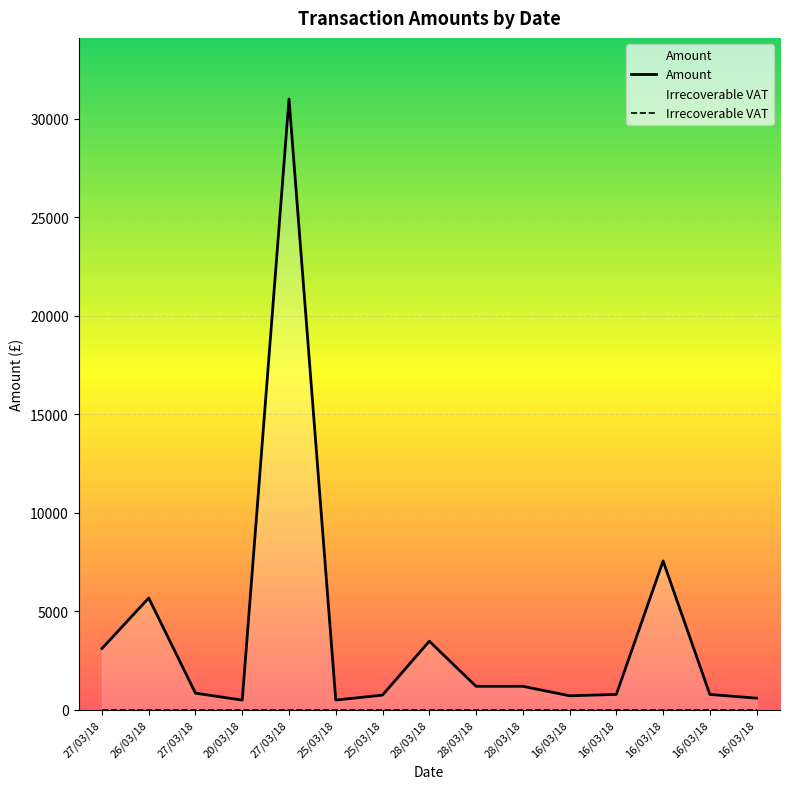

Reading left to right, what are all the values shown in this chart?

Amount: 27/03/18=3117.0	26/03/18=5679.0	27/03/18=850.0	20/03/18=500.0	27/03/18=31000.0	25/03/18=501.0	25/03/18=753.4	28/03/18=3487.5	28/03/18=1200.0	28/03/18=1200.0	16/03/18=718.8	16/03/18=787.5	16/03/18=7560.0	16/03/18=787.5	16/03/18=597.8
Irrecoverable VAT: 27/03/18=0.0	26/03/18=0.0	27/03/18=0.0	20/03/18=0.0	27/03/18=0.0	25/03/18=0.0	25/03/18=0.0	28/03/18=0.0	28/03/18=0.0	28/03/18=0.0	16/03/18=0.0	16/03/18=0.0	16/03/18=0.0	16/03/18=0.0	16/03/18=0.0